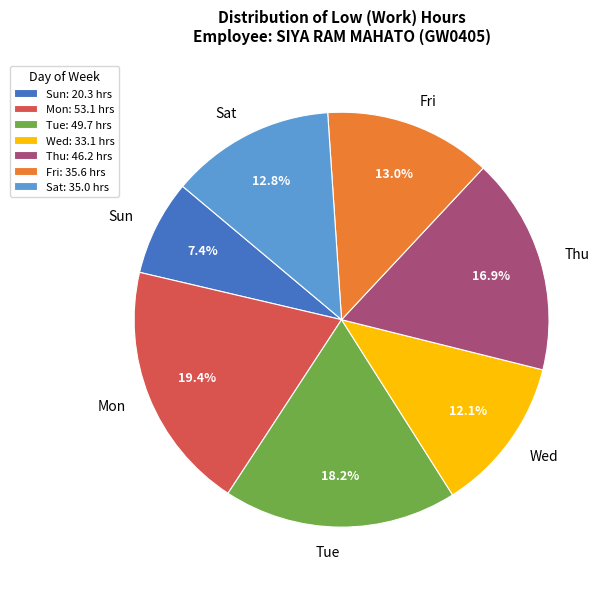

Which has a higher value, Sat or Mon?

Mon